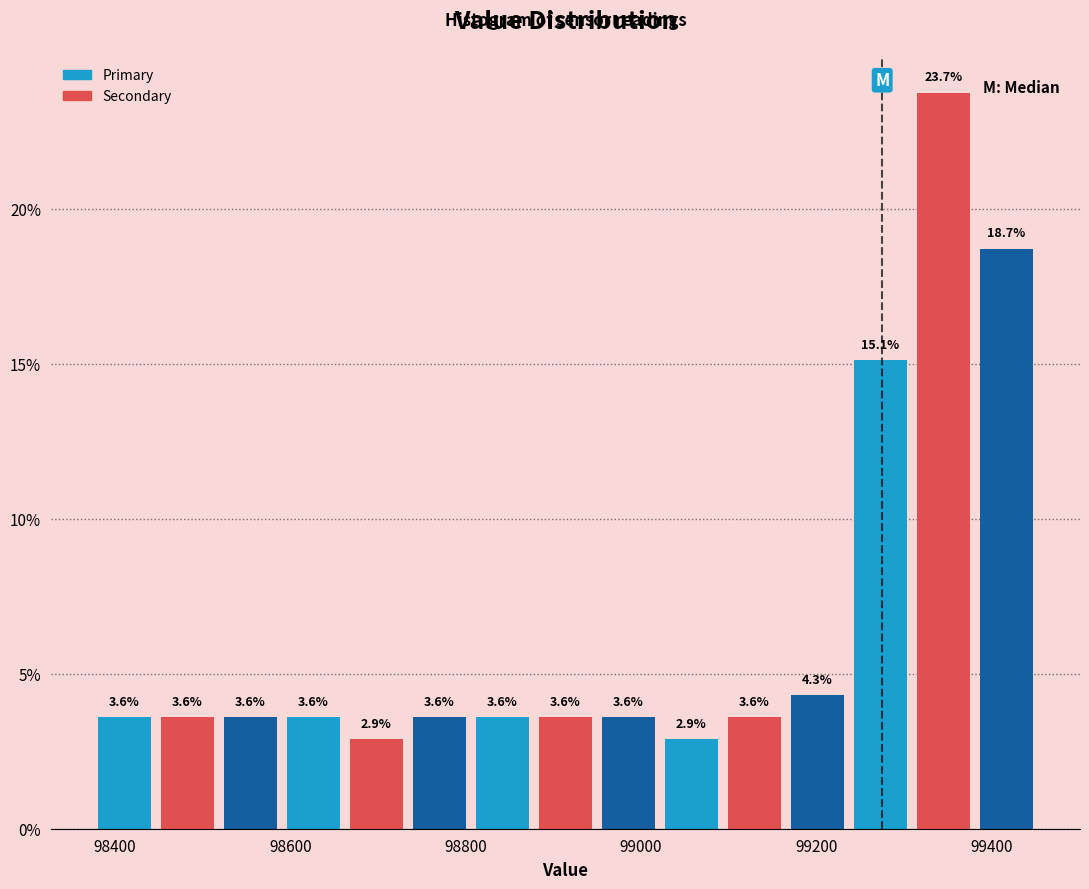

Around what value on the x-axis is the tallest bar? Give the approximate position of its centre, as read against the axis.

99340